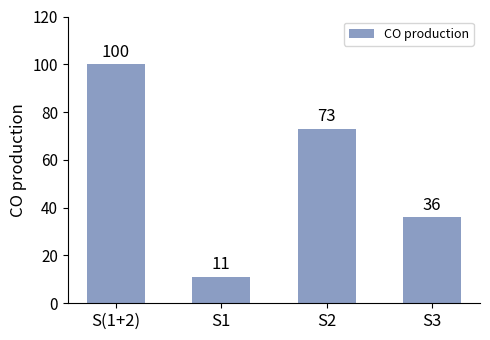

What is the average value?

55